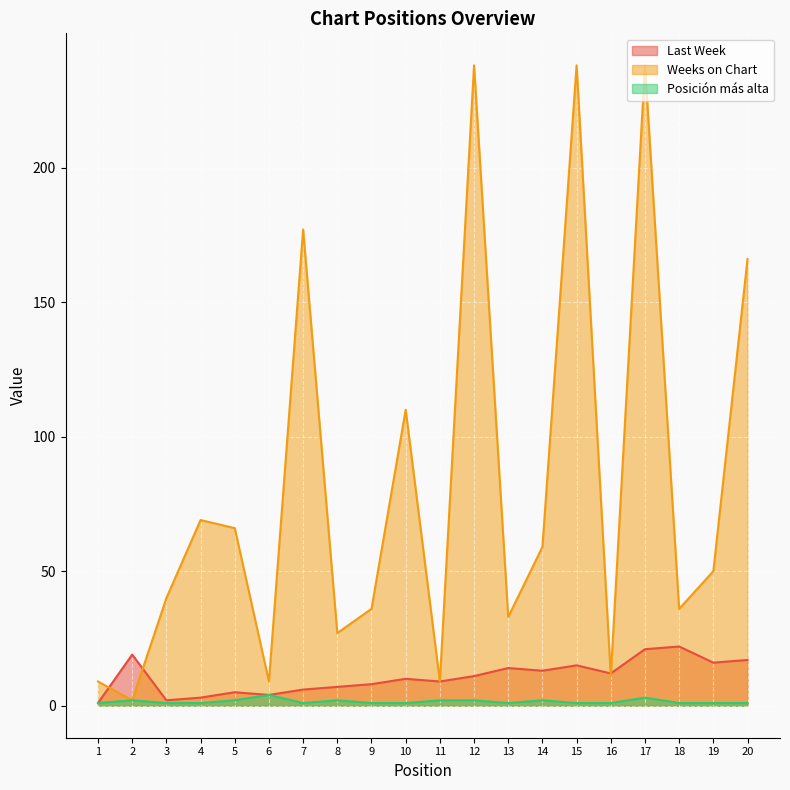

What is the lowest value of the Weeks on Chart series?

2